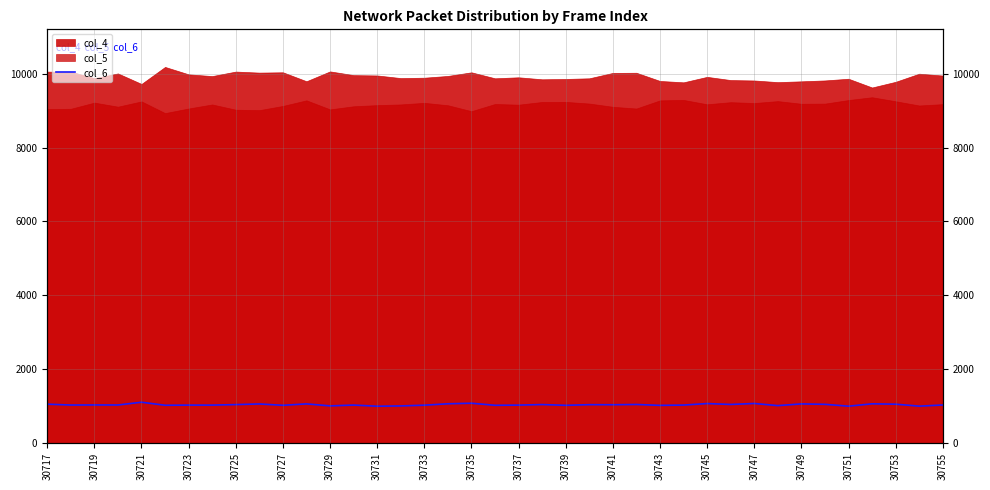

Where does the data first go above 1027?

30717